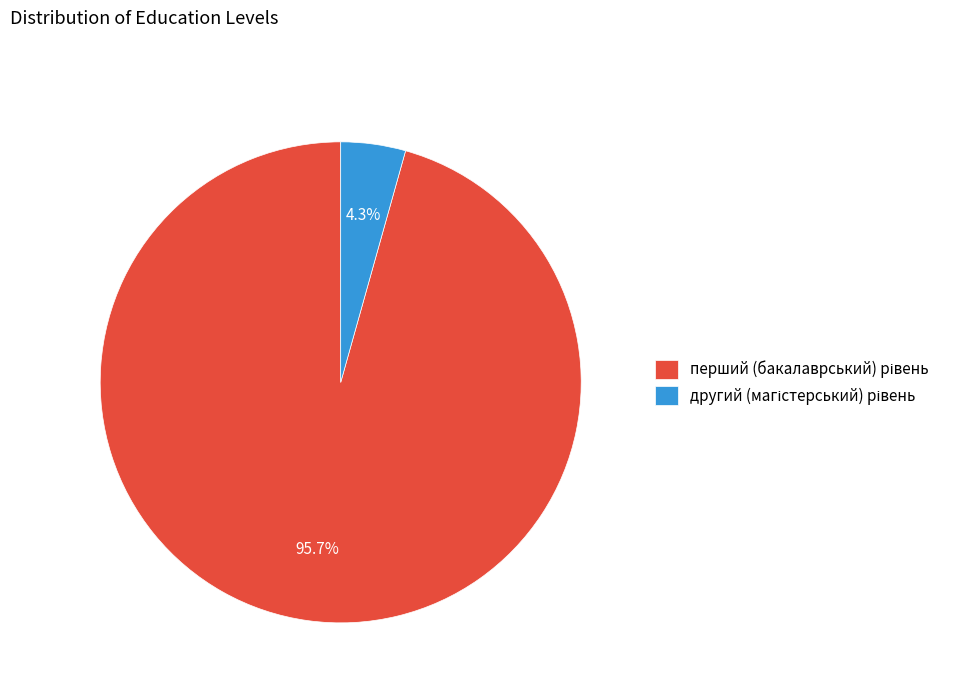

How many slices are in this pie chart?

2